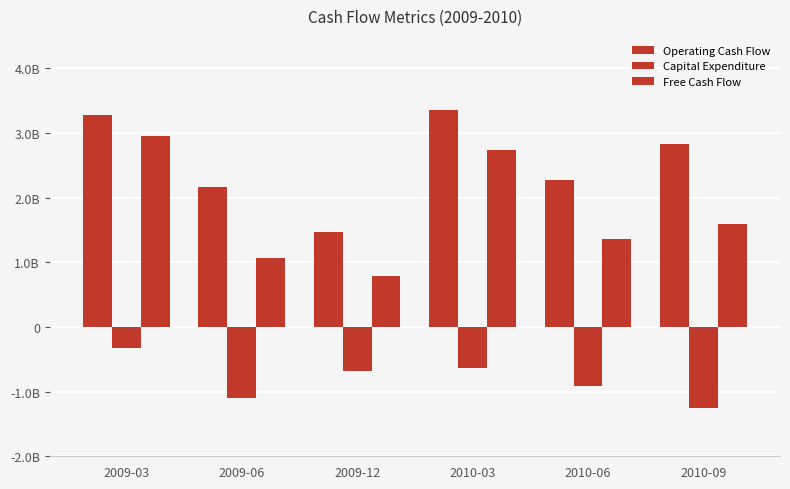

What is the average value of the Free Cash Flow series?

1748394000